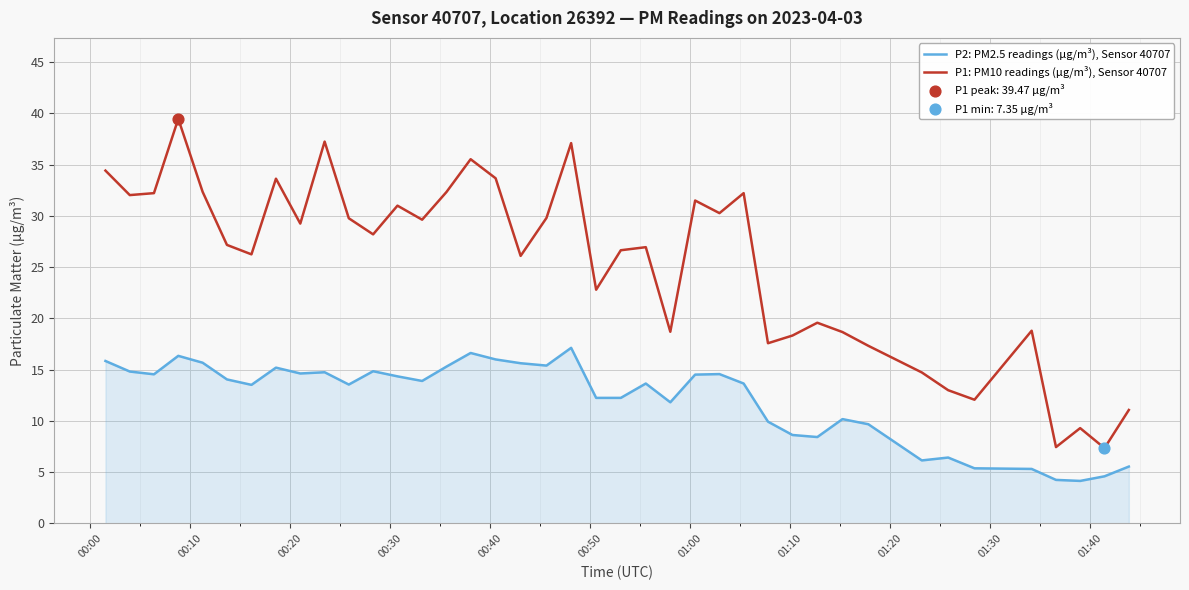

Which series has the largest total across all categories?

P1: PM10 readings (µg/m³), Sensor 40707